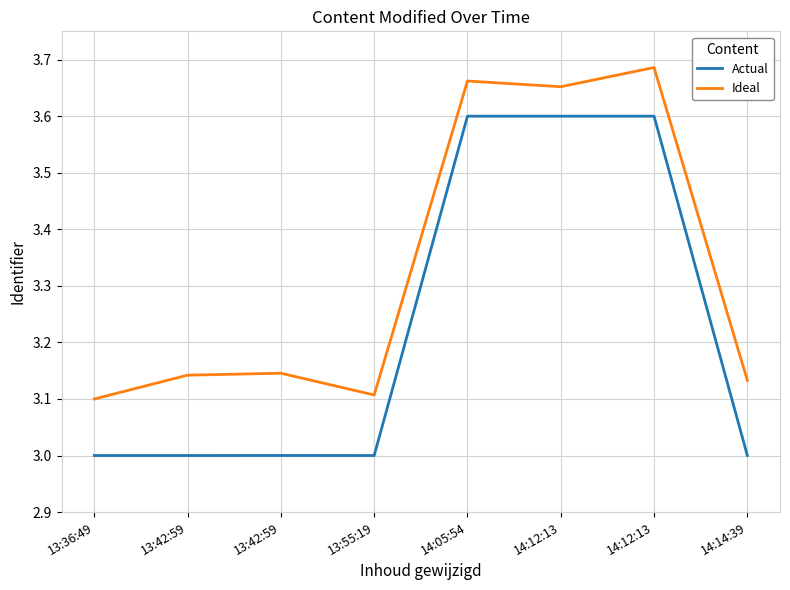

What are all the series names shown in the legend?

Actual, Ideal